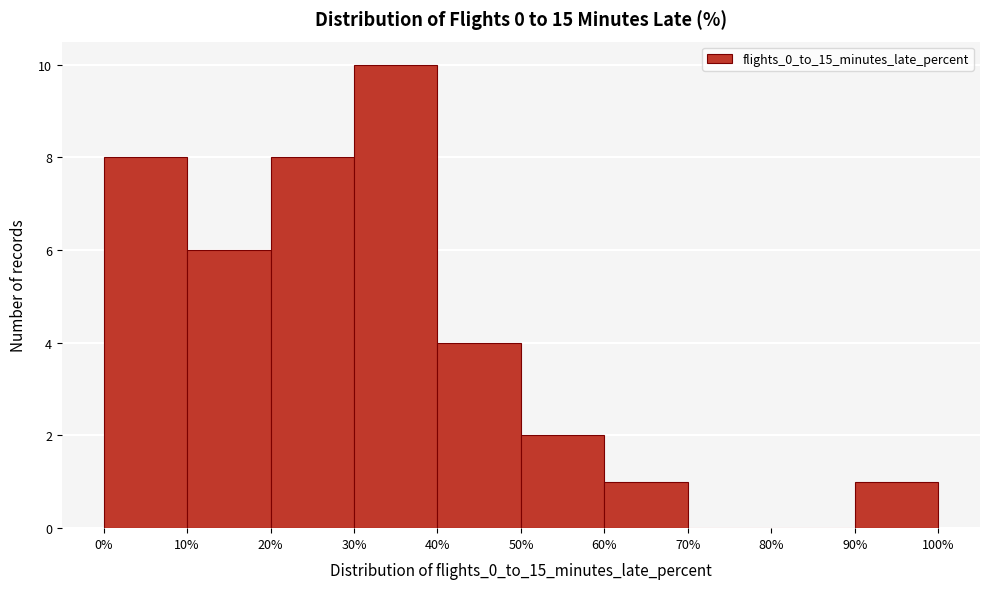

Reading left to right, list every bar in this chart as the range it spans on the x-axis followed by its height. The values are not printed on the chart, so give them approximately, as read against the axis.

0% to 10%: 8
10% to 20%: 6
20% to 30%: 8
30% to 40%: 10
40% to 50%: 4
50% to 60%: 2
60% to 70%: 1
70% to 80%: 0
80% to 90%: 0
90% to 100%: 1